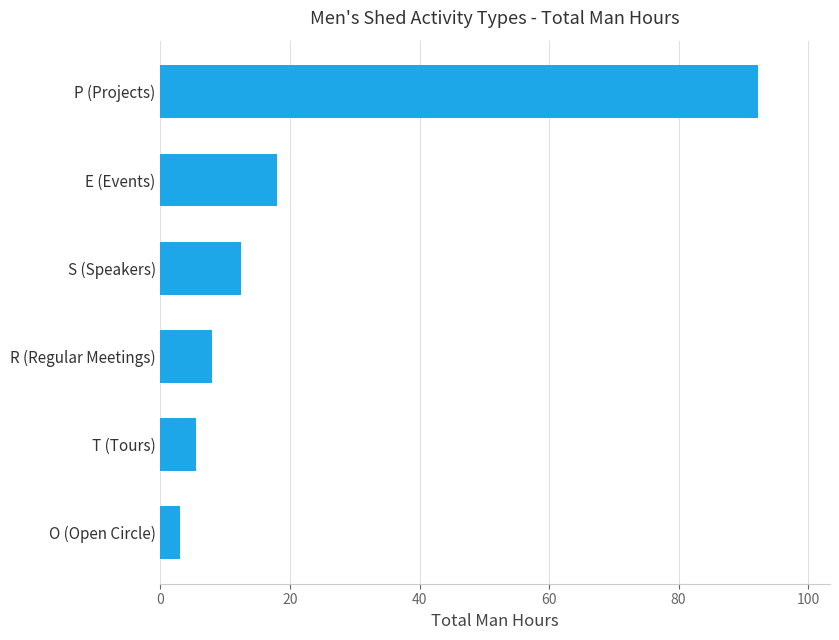

Reading bottom to top, extract all data points from this chart.

3.0	5.5	8.0	12.5	18.0	92.3